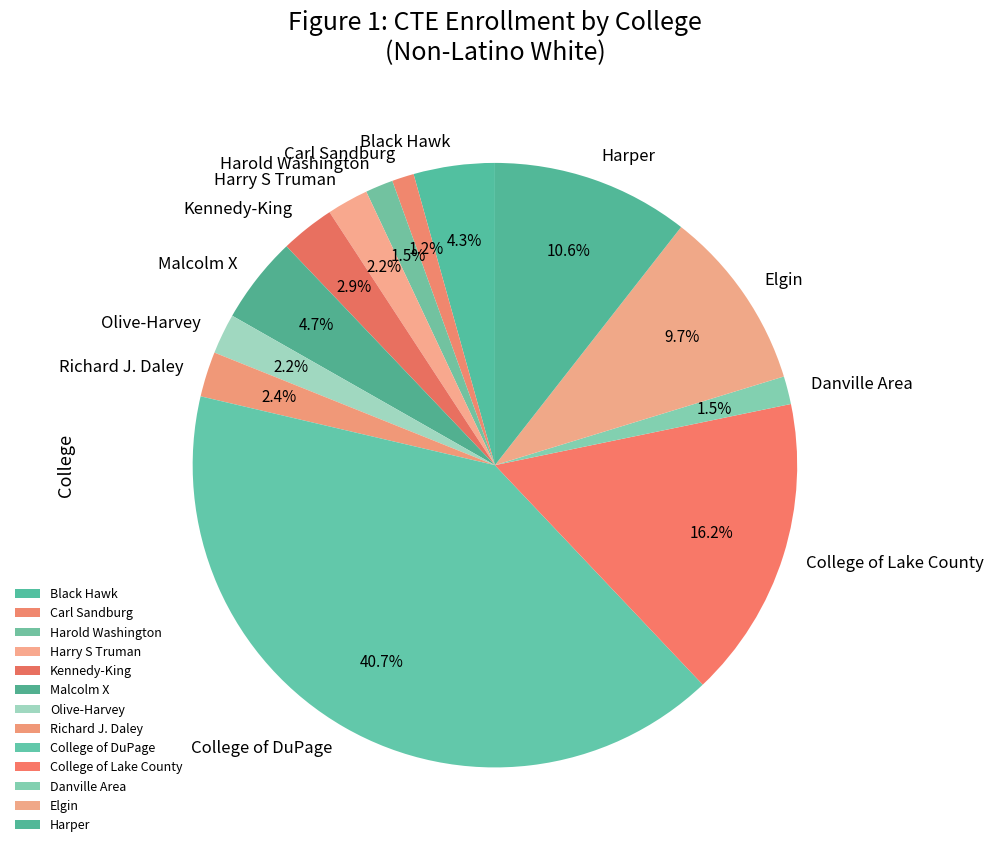

What is the largest slice in the pie chart?

College of DuPage